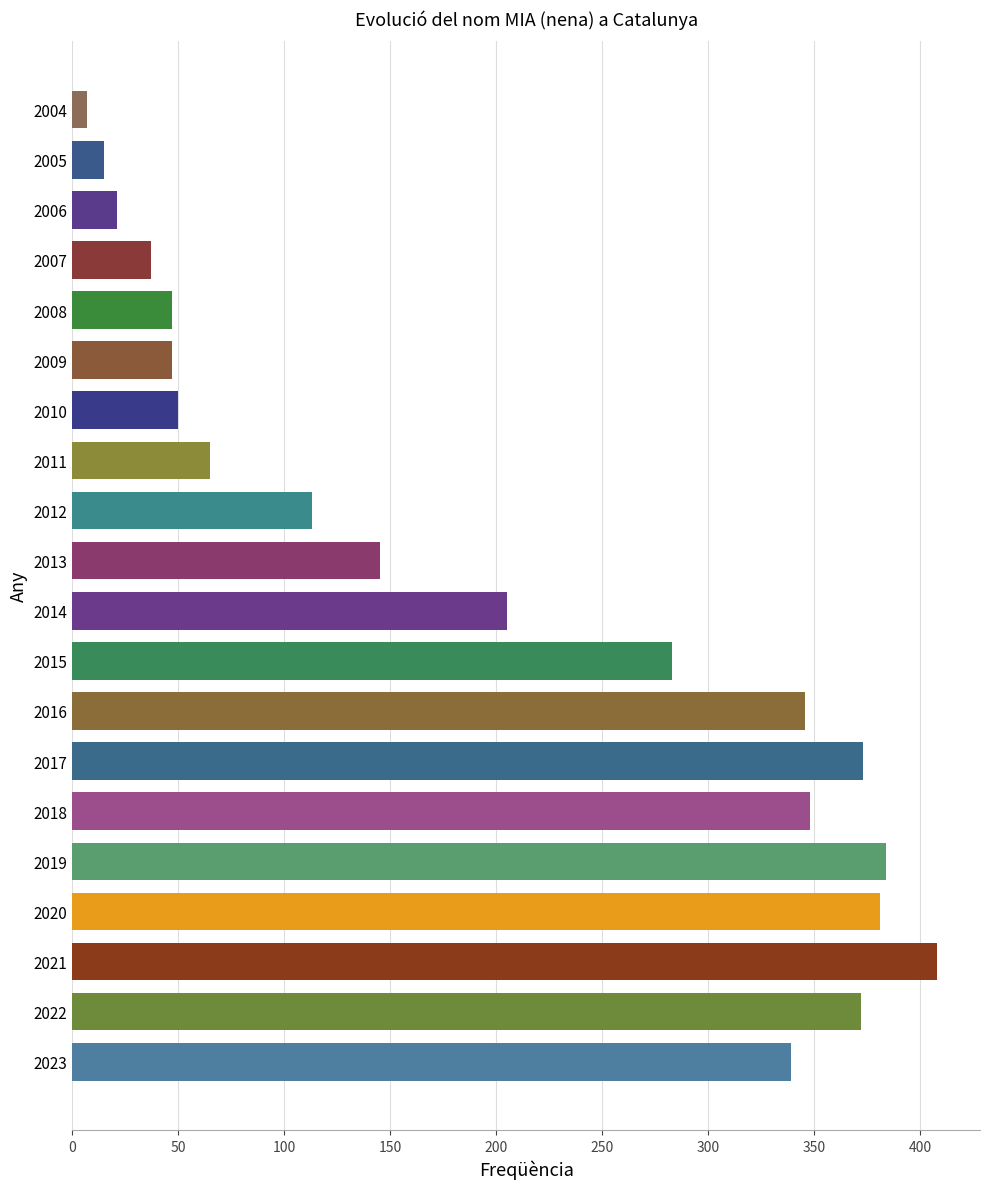

What is the ratio of the value at 2008 to the value at 2005?

3.1